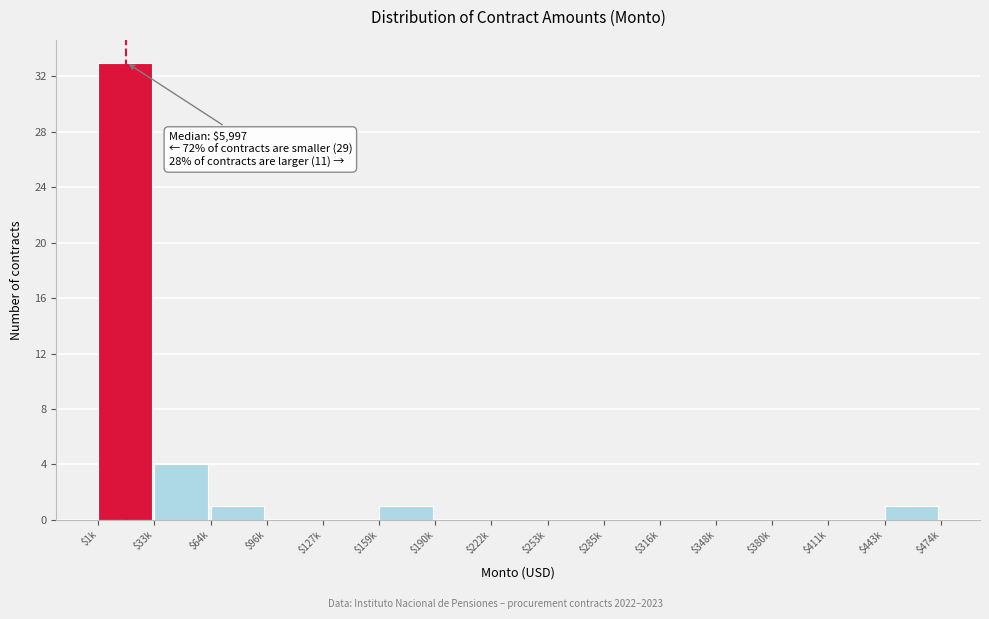

Which label corresponds to the largest value in the chart?

$1k